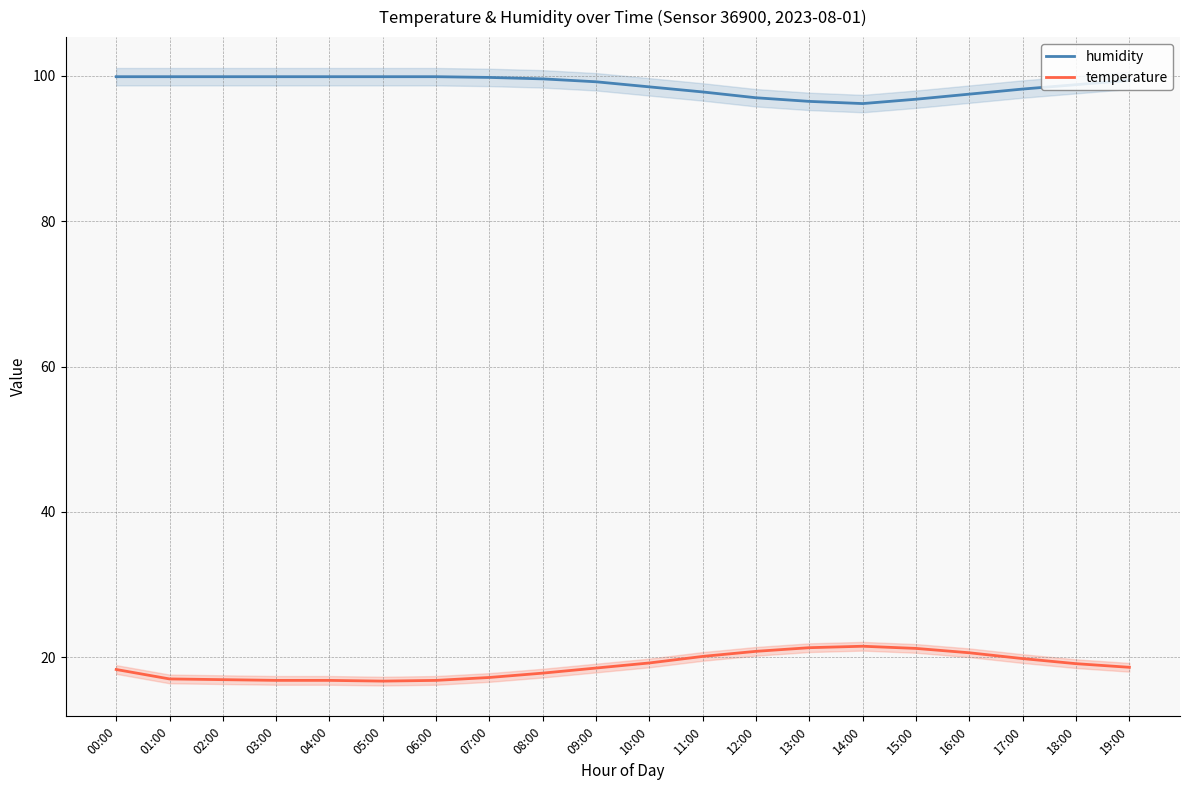

Reading left to right, list all the values displayed in this chart.

humidity: 99.9	99.9	99.9	99.9	99.9	99.9	99.9	99.8	99.6	99.2	98.5	97.8	97.0	96.5	96.2	96.8	97.5	98.2	98.8	99.4
temperature: 18.3	17.0	16.9	16.8	16.8	16.7	16.8	17.2	17.8	18.5	19.2	20.1	20.8	21.3	21.5	21.2	20.6	19.8	19.1	18.6